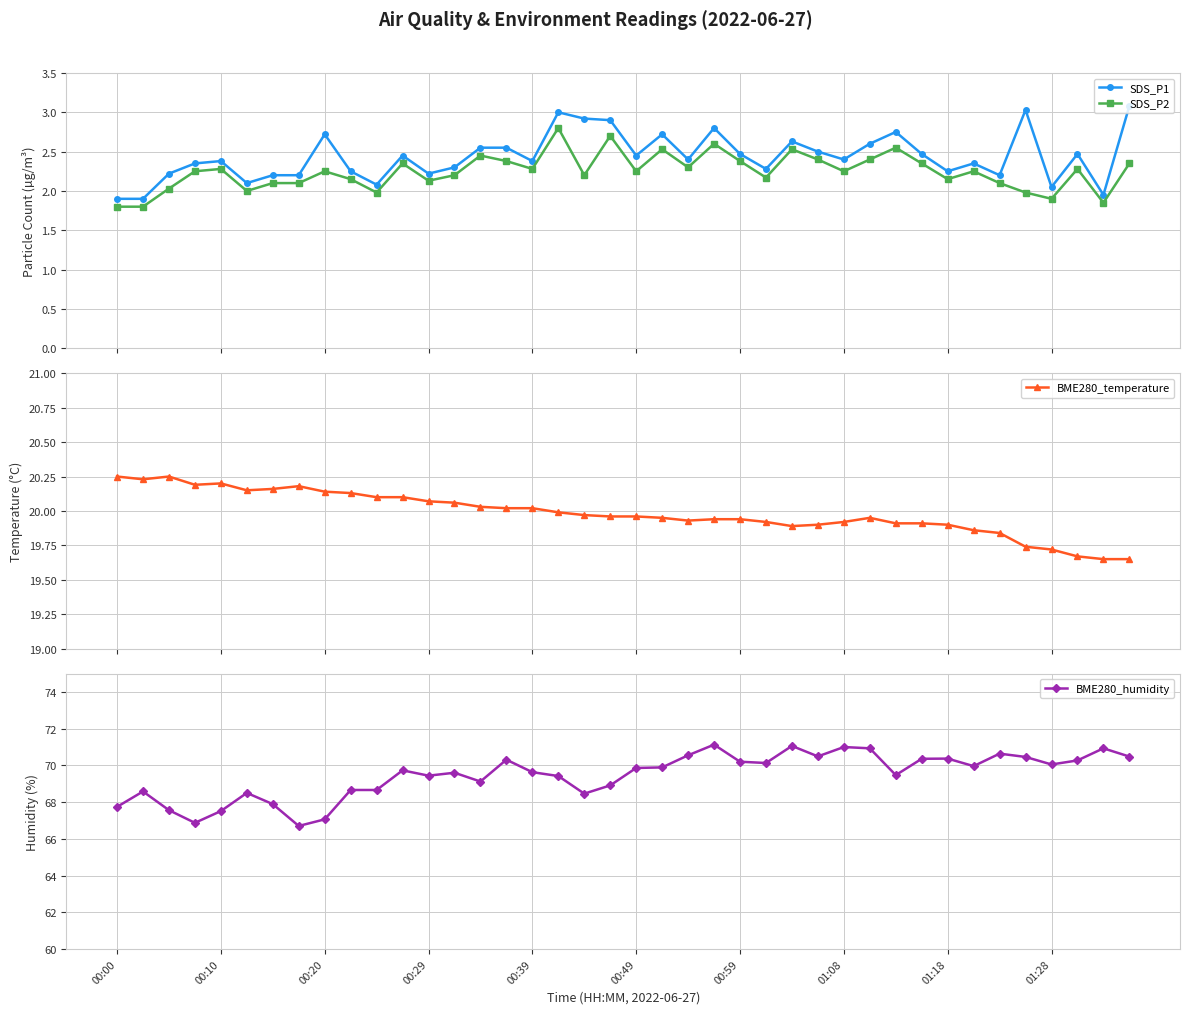

True or false: SDS_P1 and SDS_P2 intersect in this chart.

False